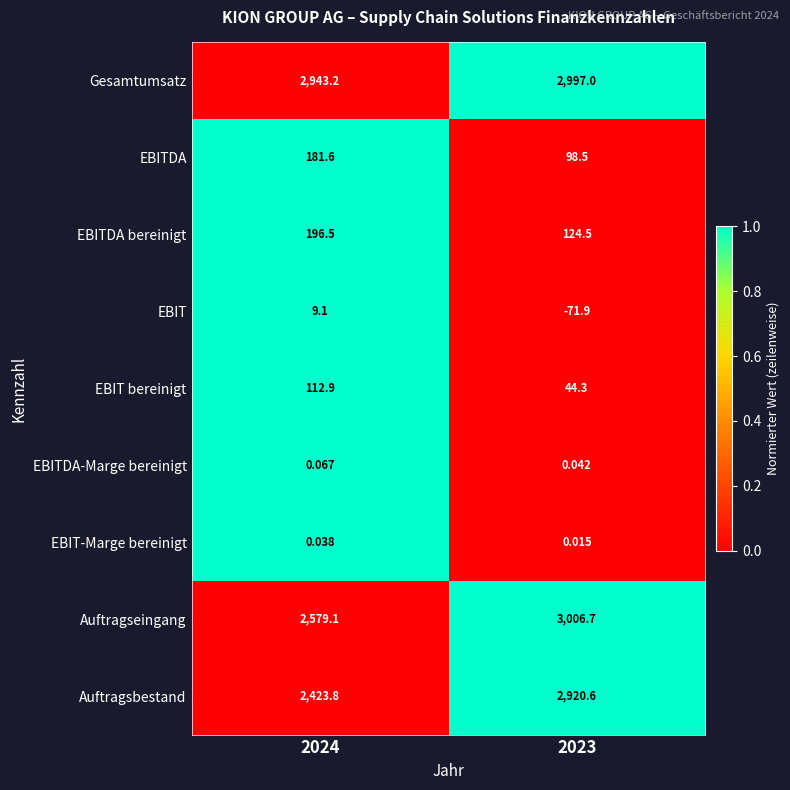

How many distinct data groups are displayed?

9